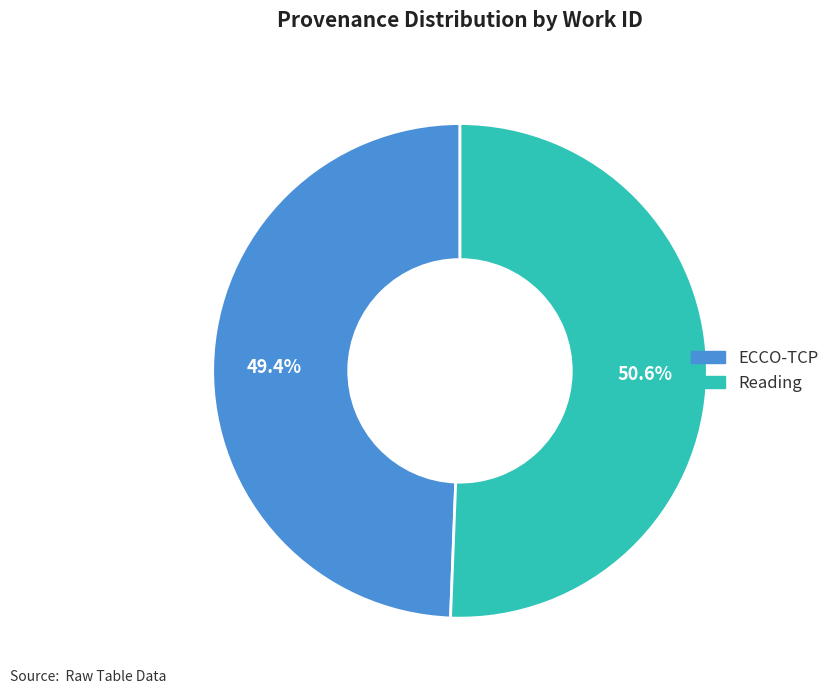

What is the ratio of the value at ECCO-TCP to the value at Reading?

1.0